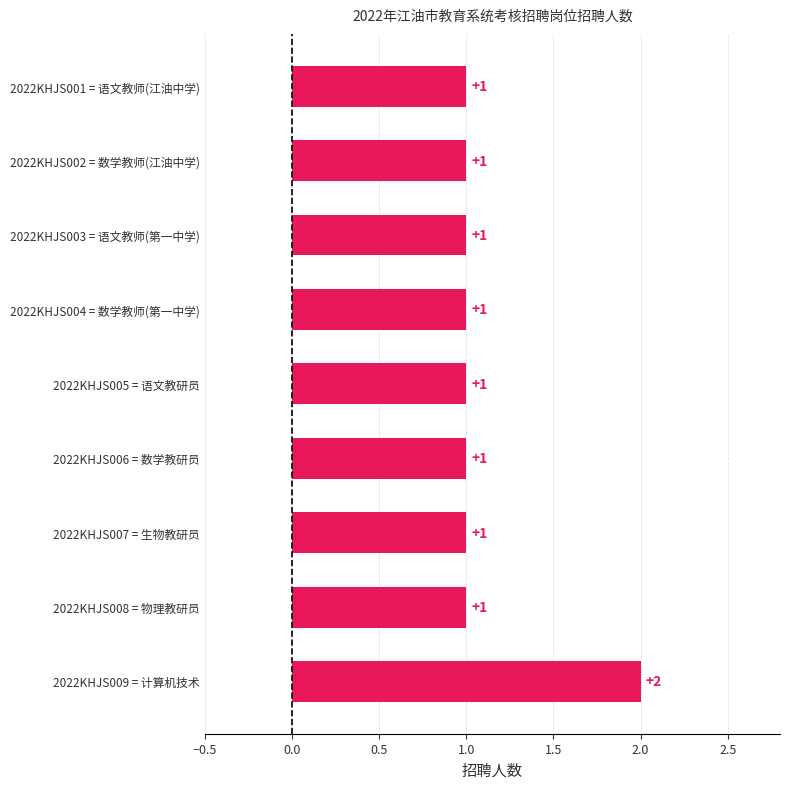

Reading bottom to top, what are all the values shown in this chart?

2	1	1	1	1	1	1	1	1